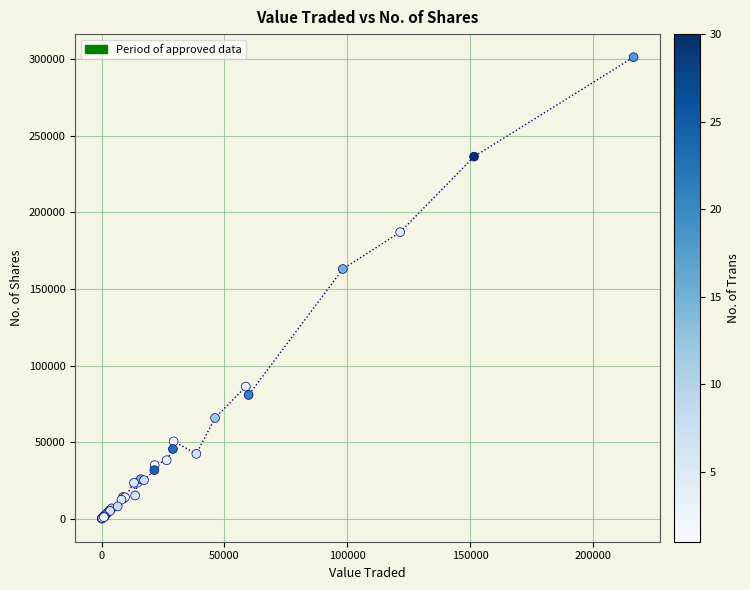

What Y value in the scatter plot is closest to 150695?

163025